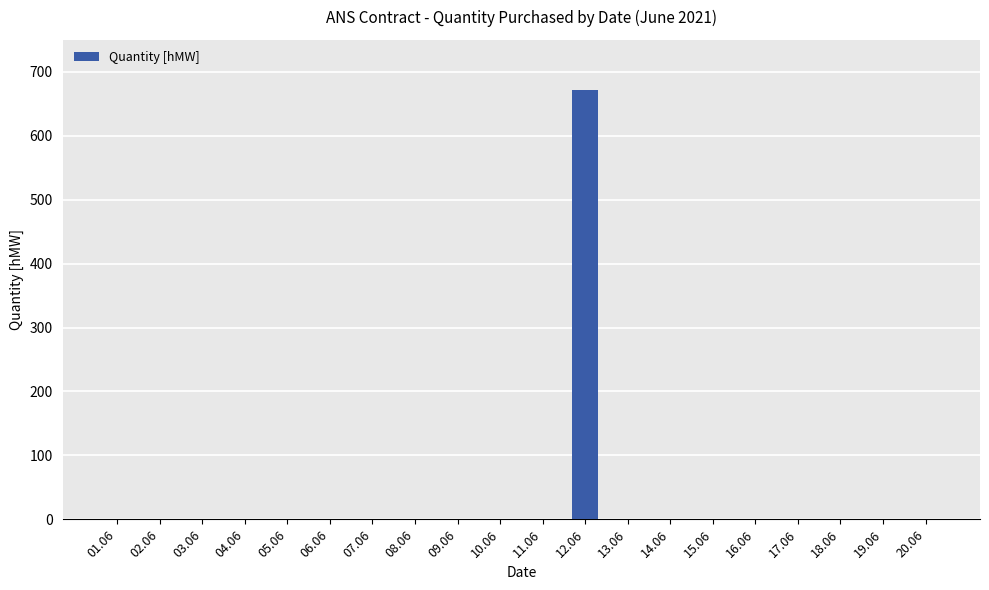

What is the sum of all values?

672